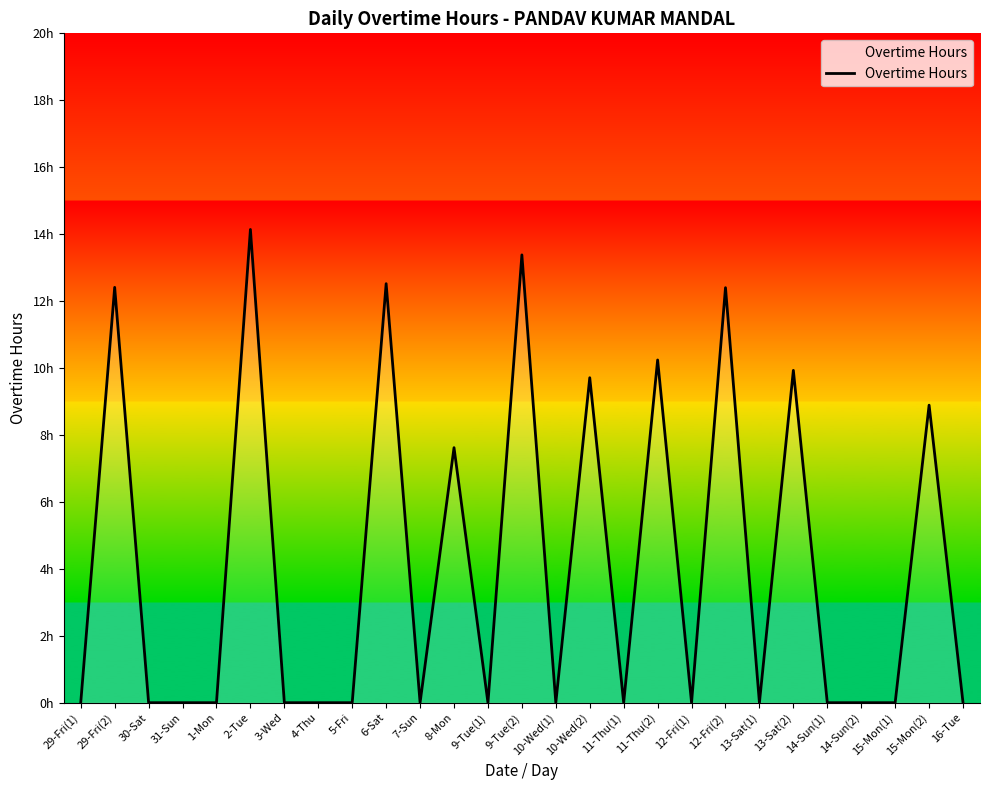

Reading left to right, extract all data points from this chart.

29-Fri(1)=0.0	29-Fri(2)=12.4	30-Sat=0.0	31-Sun=0.0	1-Mon=0.0	2-Tue=14.1	3-Wed=0.0	4-Thu=0.0	5-Fri=0.0	6-Sat=12.5	7-Sun=0.0	8-Mon=7.6	9-Tue(1)=0.0	9-Tue(2)=13.4	10-Wed(1)=0.0	10-Wed(2)=9.7	11-Thu(1)=0.0	11-Thu(2)=10.2	12-Fri(1)=0.0	12-Fri(2)=12.4	13-Sat(1)=0.0	13-Sat(2)=9.9	14-Sun(1)=0.0	14-Sun(2)=0.0	15-Mon(1)=0.0	15-Mon(2)=8.9	16-Tue=0.0